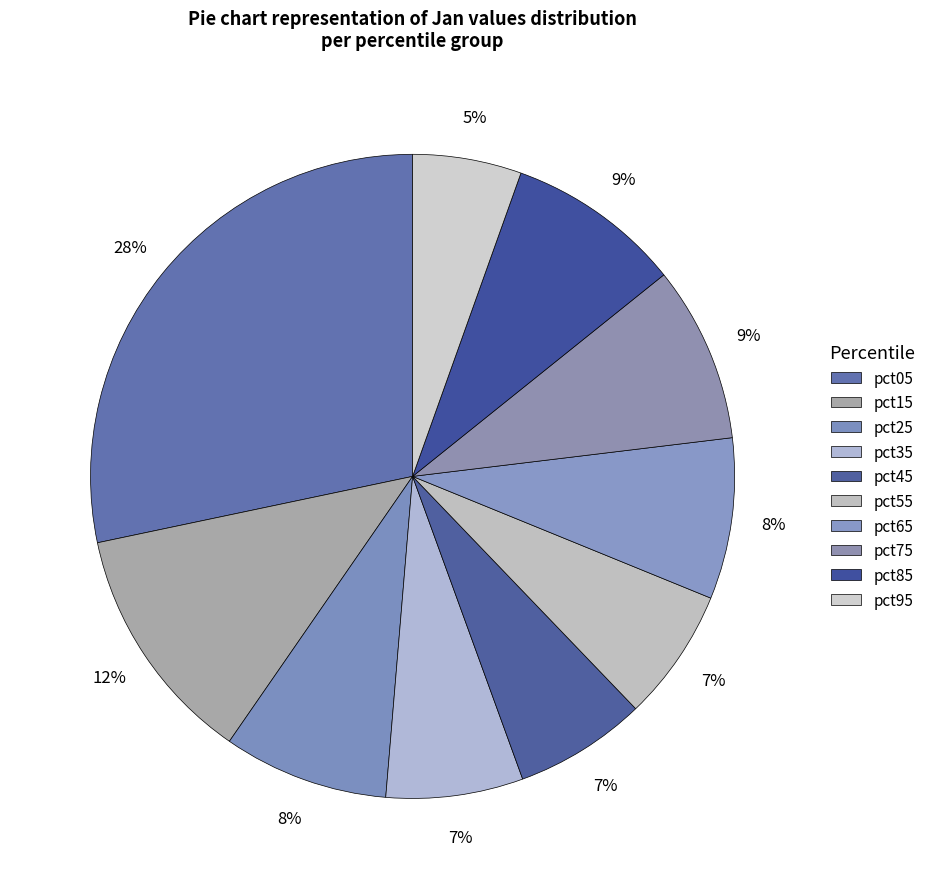

True or false: pct05 accounts for 14% of the total.

False